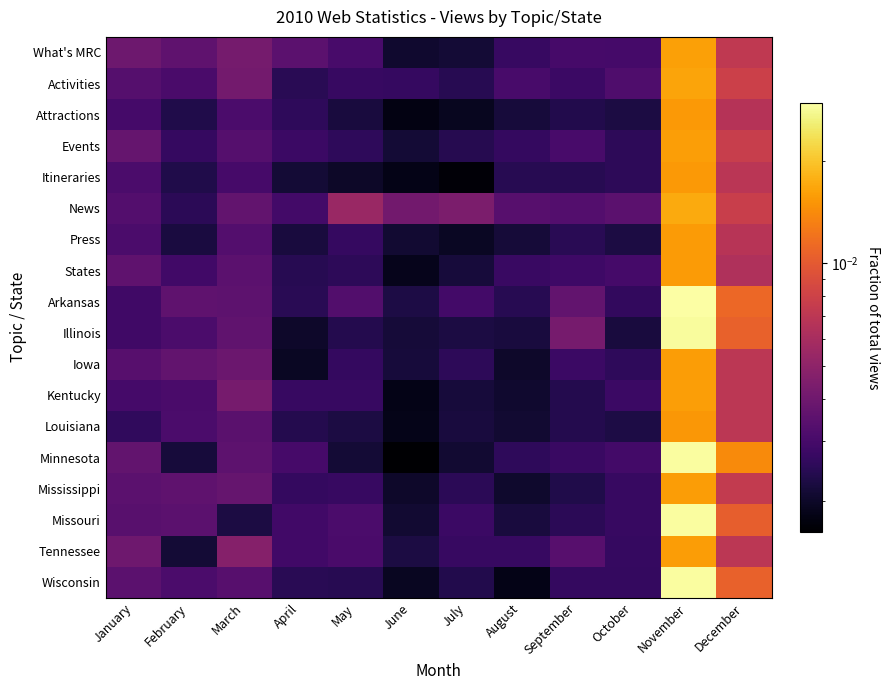

Reading left to right, what are all the values shown in this chart?

What's MRC: January=0.0	February=0.0	March=0.0	April=0.0	May=0.0	June=0.0	July=0.0	August=0.0	September=0.0	October=0.0	November=0.0	December=0.0
Activities: January=0.0	February=0.0	March=0.0	April=0.0	May=0.0	June=0.0	July=0.0	August=0.0	September=0.0	October=0.0	November=0.0	December=0.0
Attractions: January=0.0	February=0.0	March=0.0	April=0.0	May=0.0	June=0.0	July=0.0	August=0.0	September=0.0	October=0.0	November=0.0	December=0.0
Events: January=0.0	February=0.0	March=0.0	April=0.0	May=0.0	June=0.0	July=0.0	August=0.0	September=0.0	October=0.0	November=0.0	December=0.0
Itineraries: January=0.0	February=0.0	March=0.0	April=0.0	May=0.0	June=0.0	July=0.0	August=0.0	September=0.0	October=0.0	November=0.0	December=0.0
News: January=0.0	February=0.0	March=0.0	April=0.0	May=0.0	June=0.0	July=0.0	August=0.0	September=0.0	October=0.0	November=0.0	December=0.0
Press: January=0.0	February=0.0	March=0.0	April=0.0	May=0.0	June=0.0	July=0.0	August=0.0	September=0.0	October=0.0	November=0.0	December=0.0
States: January=0.0	February=0.0	March=0.0	April=0.0	May=0.0	June=0.0	July=0.0	August=0.0	September=0.0	October=0.0	November=0.0	December=0.0
Arkansas: January=0.0	February=0.0	March=0.0	April=0.0	May=0.0	June=0.0	July=0.0	August=0.0	September=0.0	October=0.0	November=0.0	December=0.0
Illinois: January=0.0	February=0.0	March=0.0	April=0.0	May=0.0	June=0.0	July=0.0	August=0.0	September=0.0	October=0.0	November=0.0	December=0.0
Iowa: January=0.0	February=0.0	March=0.0	April=0.0	May=0.0	June=0.0	July=0.0	August=0.0	September=0.0	October=0.0	November=0.0	December=0.0
Kentucky: January=0.0	February=0.0	March=0.0	April=0.0	May=0.0	June=0.0	July=0.0	August=0.0	September=0.0	October=0.0	November=0.0	December=0.0
Louisiana: January=0.0	February=0.0	March=0.0	April=0.0	May=0.0	June=0.0	July=0.0	August=0.0	September=0.0	October=0.0	November=0.0	December=0.0
Minnesota: January=0.0	February=0.0	March=0.0	April=0.0	May=0.0	June=0.0	July=0.0	August=0.0	September=0.0	October=0.0	November=0.0	December=0.0
Mississippi: January=0.0	February=0.0	March=0.0	April=0.0	May=0.0	June=0.0	July=0.0	August=0.0	September=0.0	October=0.0	November=0.0	December=0.0
Missouri: January=0.0	February=0.0	March=0.0	April=0.0	May=0.0	June=0.0	July=0.0	August=0.0	September=0.0	October=0.0	November=0.0	December=0.0
Tennessee: January=0.0	February=0.0	March=0.0	April=0.0	May=0.0	June=0.0	July=0.0	August=0.0	September=0.0	October=0.0	November=0.0	December=0.0
Wisconsin: January=0.0	February=0.0	March=0.0	April=0.0	May=0.0	June=0.0	July=0.0	August=0.0	September=0.0	October=0.0	November=0.0	December=0.0